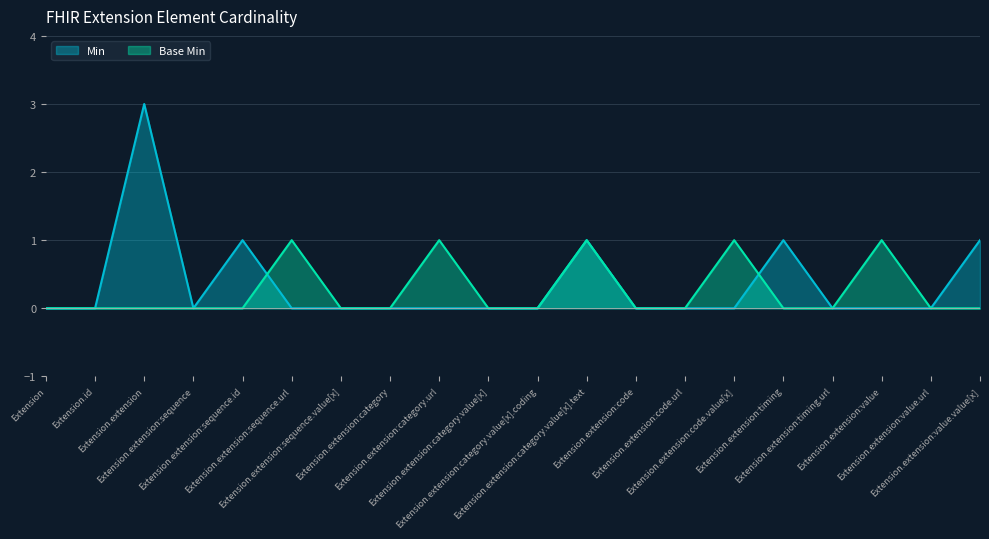

Between which two adjacent categories do Min and Base Min first intersect?

Extension.extension:sequence.id and Extension.extension:sequence.url